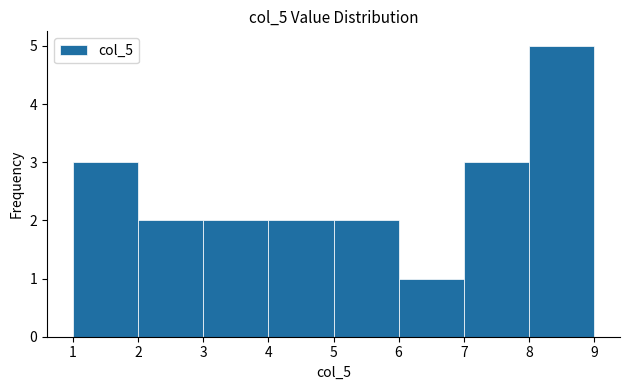

Reading left to right, list every bar in this chart as the range it spans on the x-axis followed by its height. The values are not printed on the chart, so give them approximately, as read against the axis.

1 to 2: 3
2 to 3: 2
3 to 4: 2
4 to 5: 2
5 to 6: 2
6 to 7: 1
7 to 8: 3
8 to 9: 5